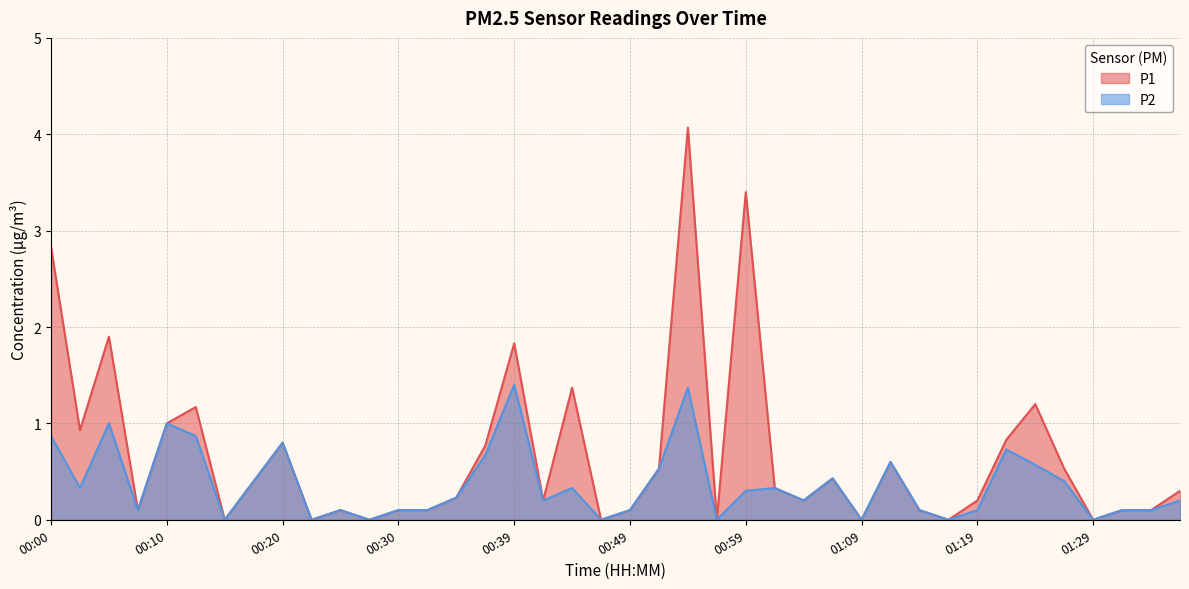

Read the P1 value at 00:49.

0.1